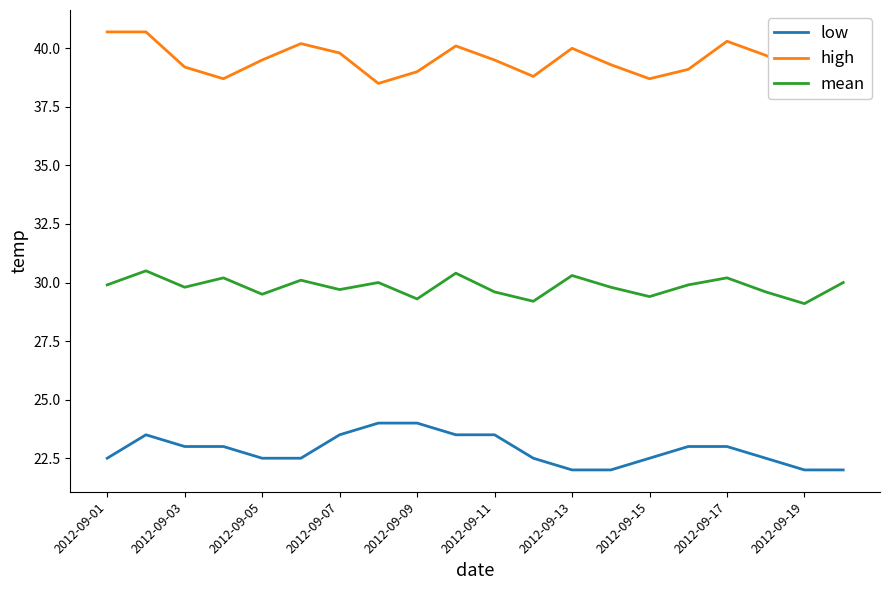

List the series in order of their overall mean, lowest first.

low, mean, high